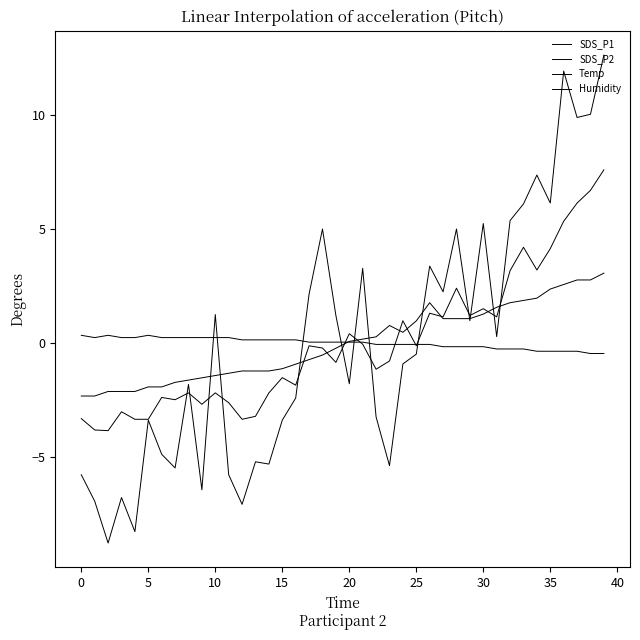

Does the chart display data point markers on the line(s)?

No